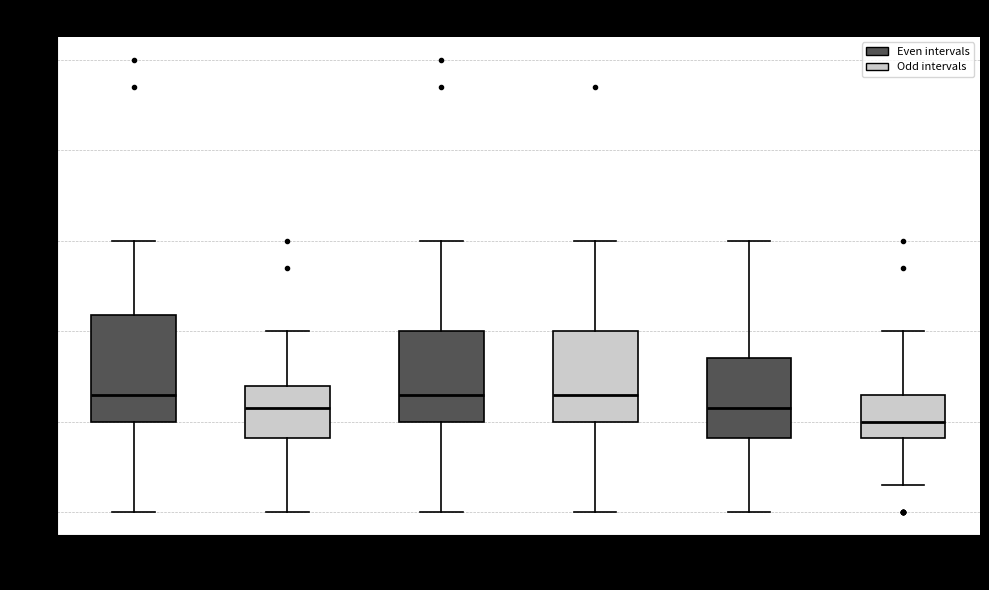

Where does the upper whisker of the box for 00:00-04:00 end on the y-axis? The values are not printed on the chart, so give them approximately, as read against the axis.

1.00